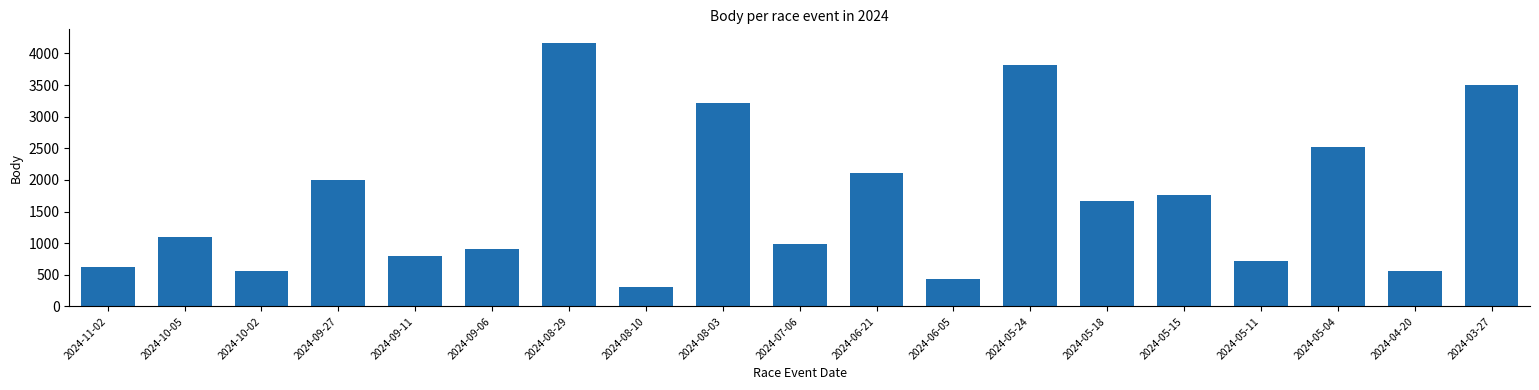

Is it true that the value at 2024-05-11 is 718?

True